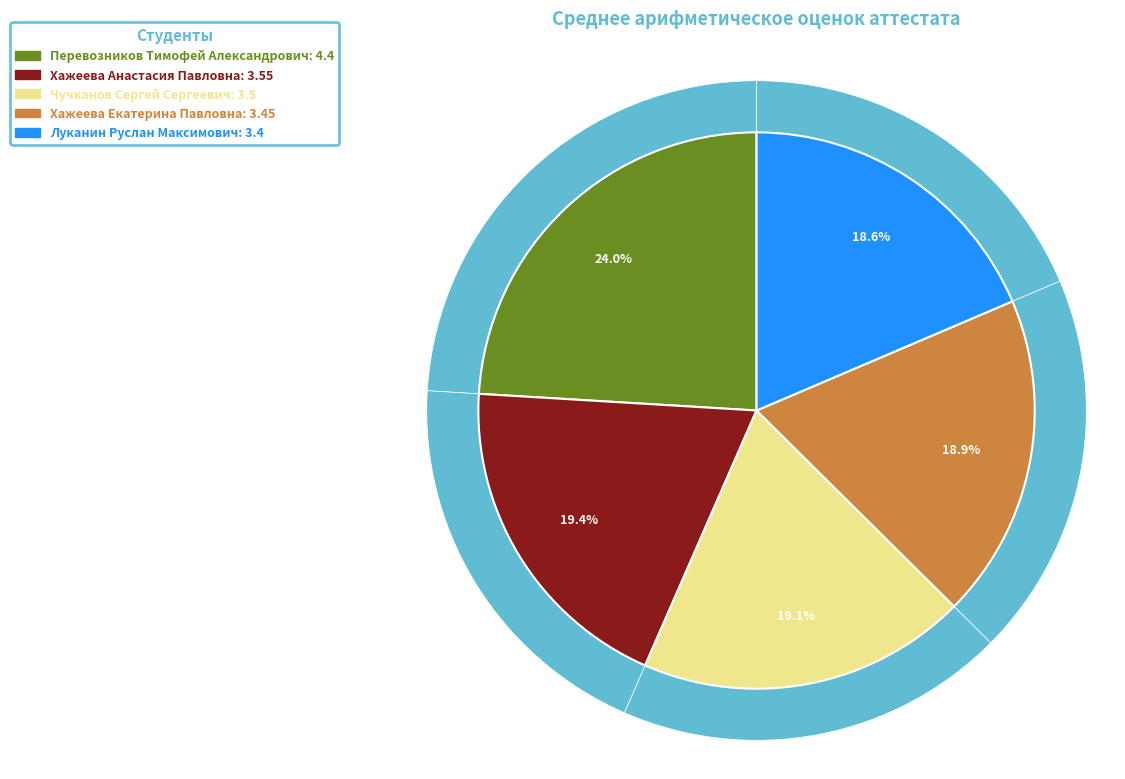

To the nearest percent, what is the average slice percentage?

20%